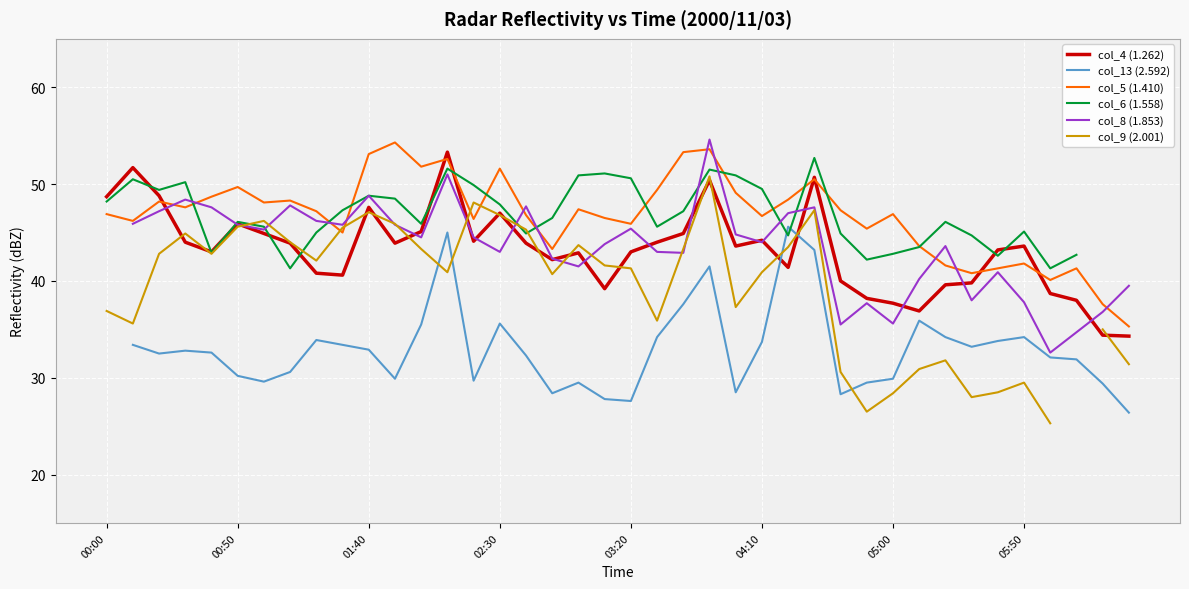

What is the highest value of the col_4 (1.262) series?

53.3